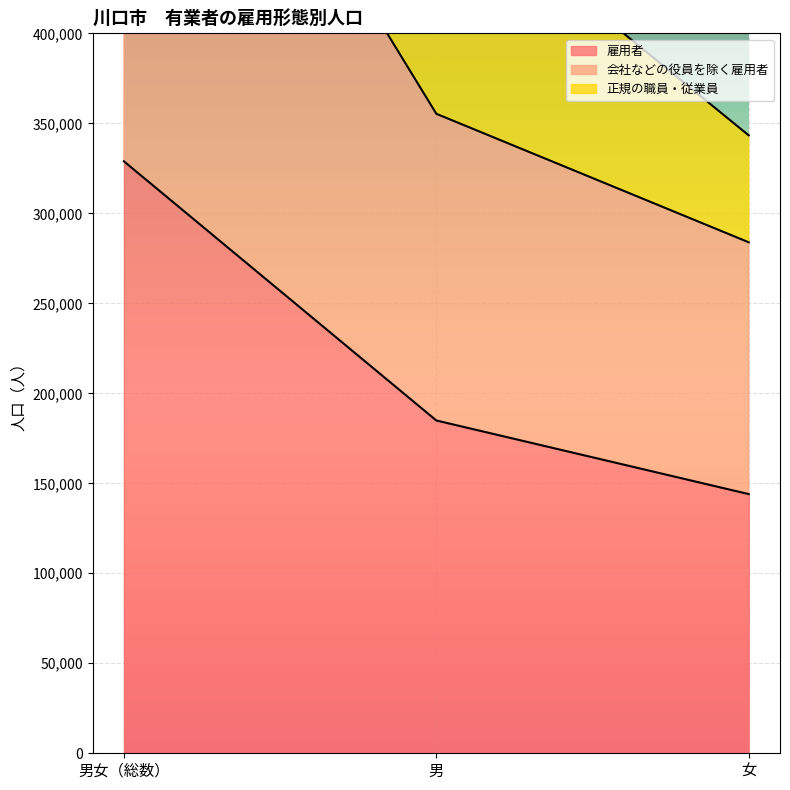

Where does the 会社などの役員を除く雇用者 series first go above 355300?

男女（総数）